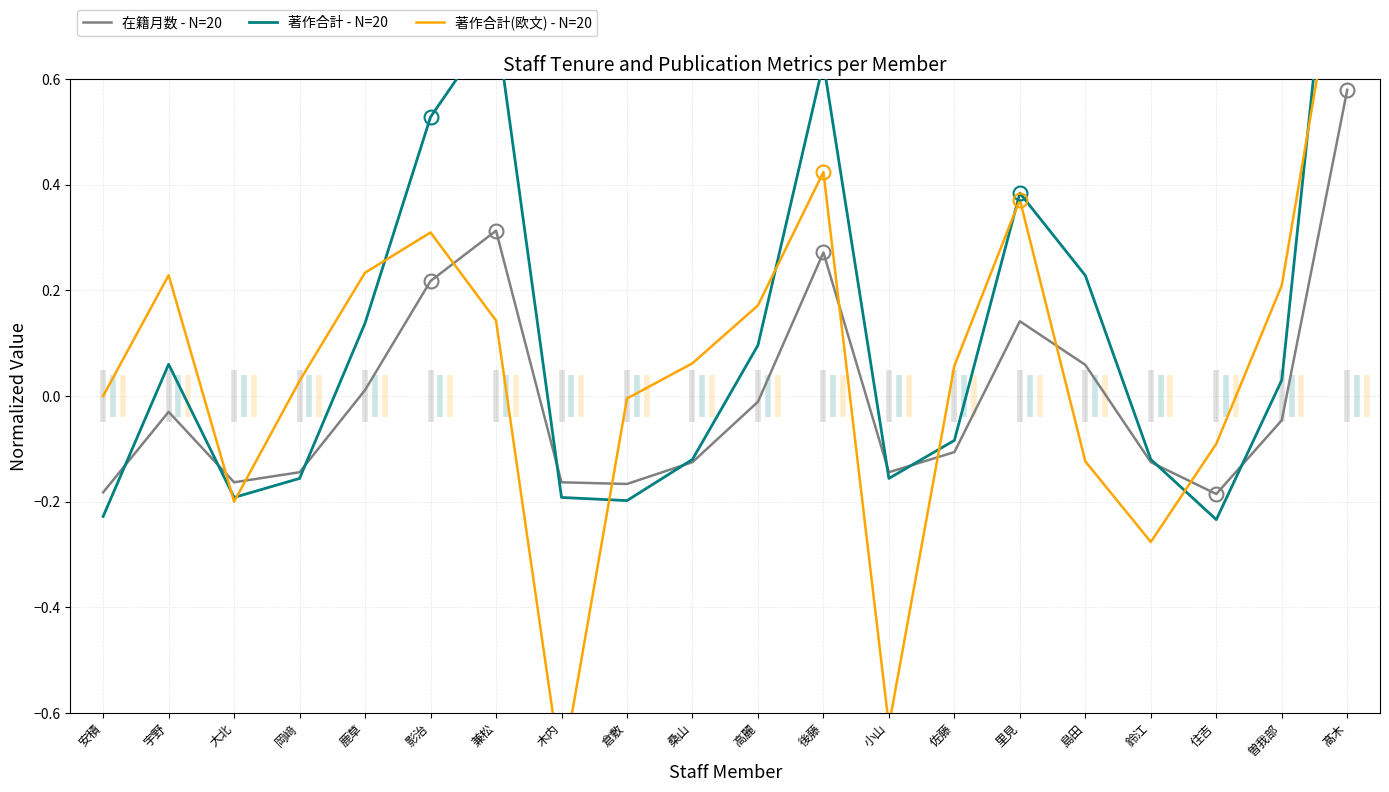

At which label is 著作合計 - N=20 closest to 0?

曽我部